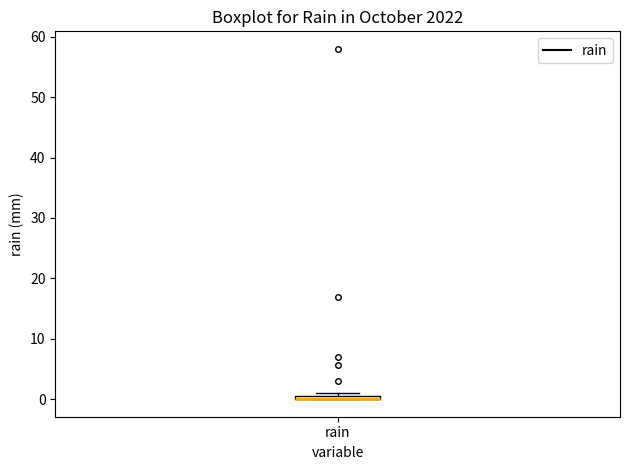

Where is the lower edge of the box for rain on the y-axis? The values are not printed on the chart, so give them approximately, as read against the axis.

0